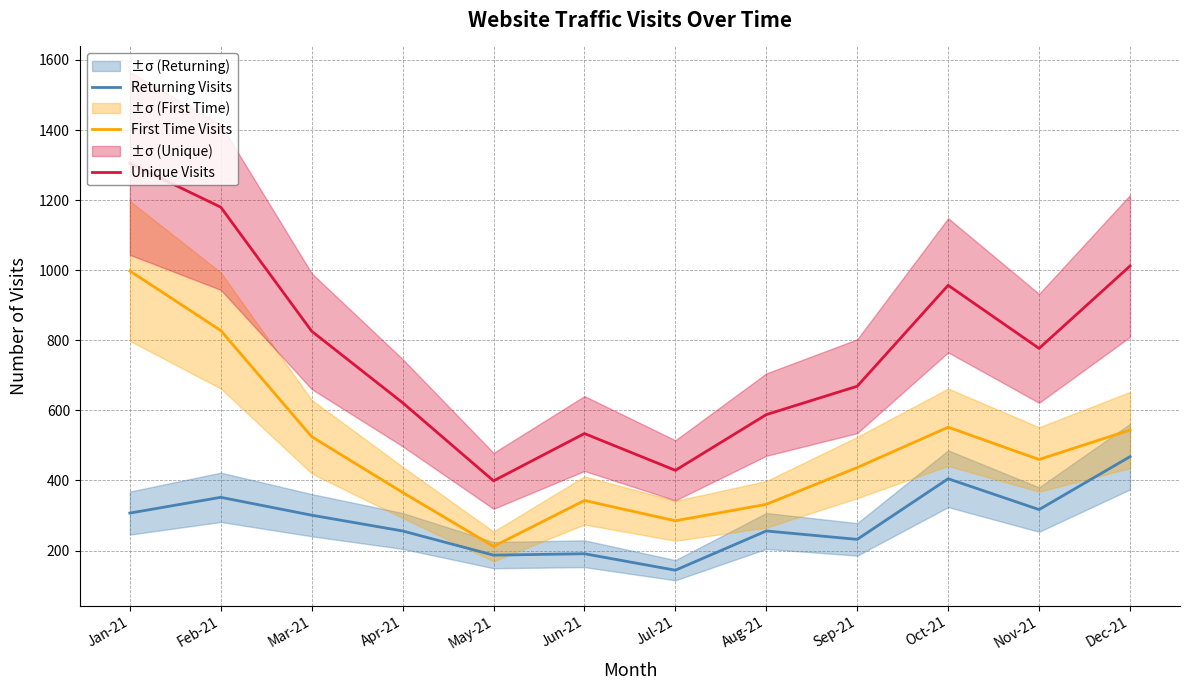

True or false: Unique Visits and Returning Visits cross at least once.

False